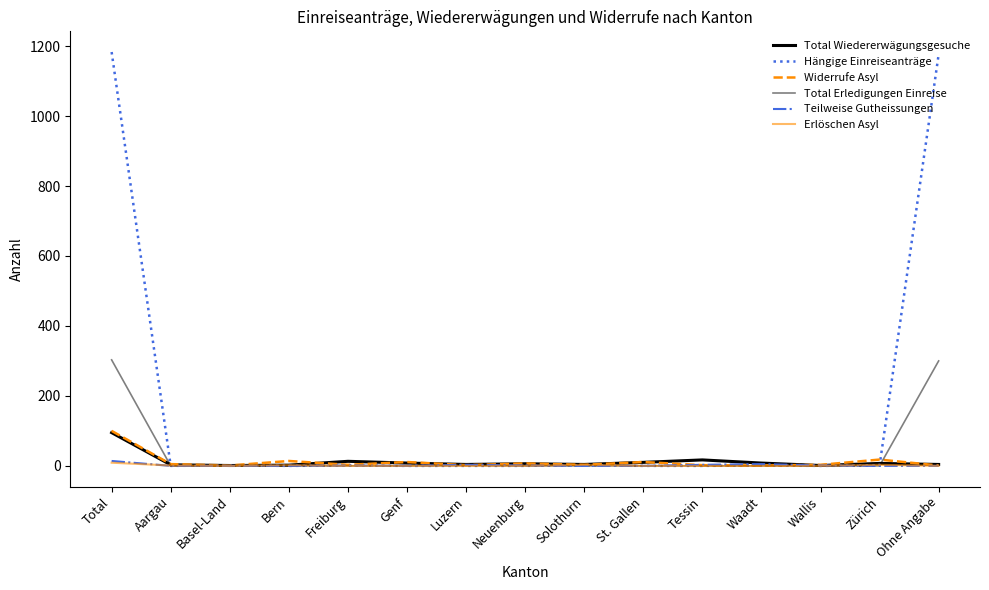

Is this an area chart (filled region under the line)?

No